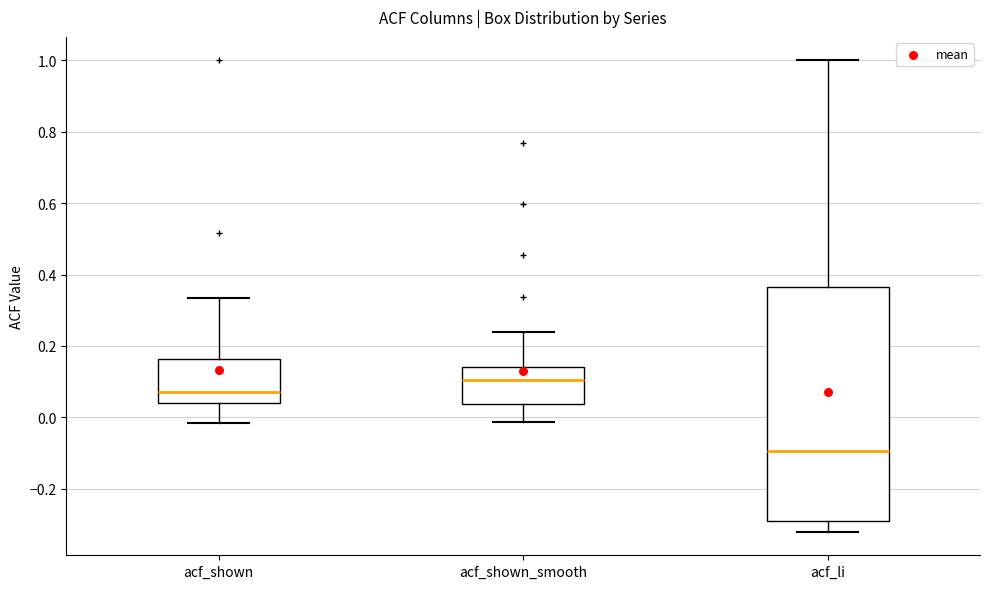

Reading left to right, transcribe this box plot: for each box, give where its median line is, the range the box spans, and where its two whiskers end, as read against the y-axis. The values are not printed on the chart, so give them approximately, as read against the axis.

acf_shown: median 0.08, box 0.04 to 0.16, whiskers -0.02 to 0.34
acf_shown_smooth: median 0.10, box 0.04 to 0.14, whiskers -0.02 to 0.24
acf_li: median -0.10, box -0.30 to 0.36, whiskers -0.32 to 1.00